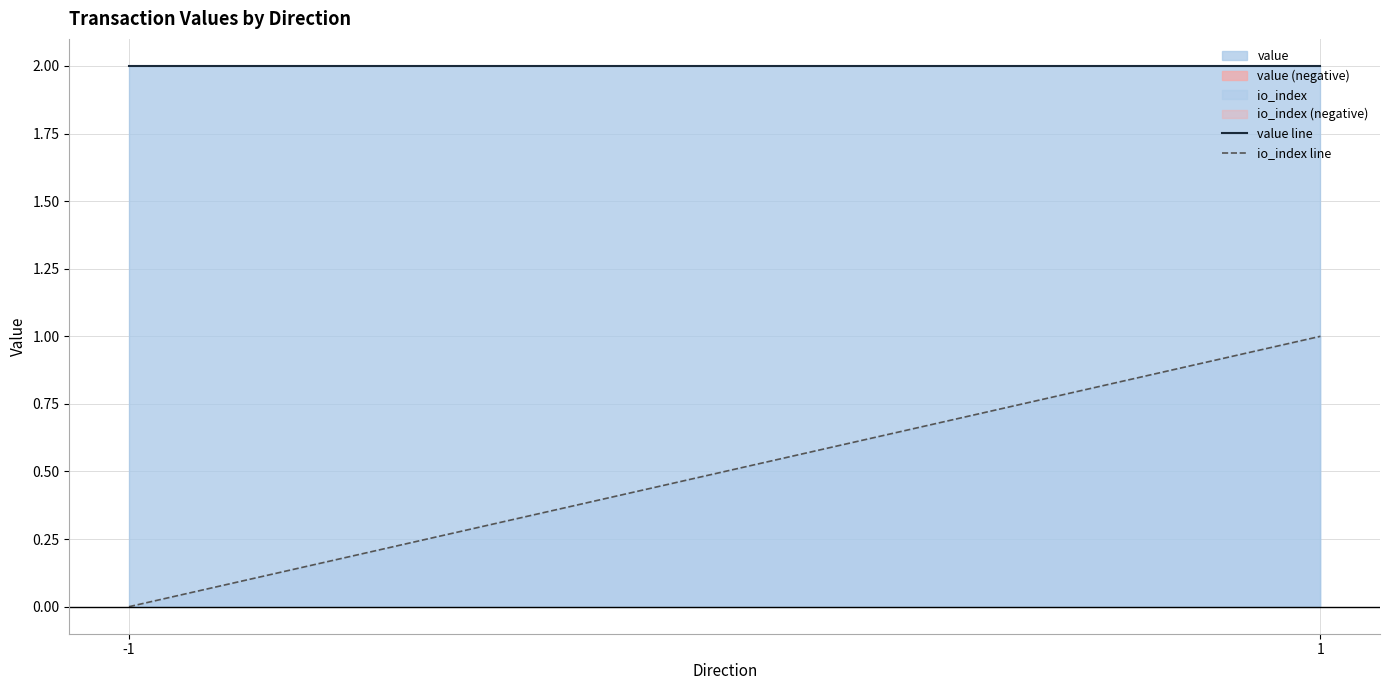

What value does the io_index line series have at 1?

1.0